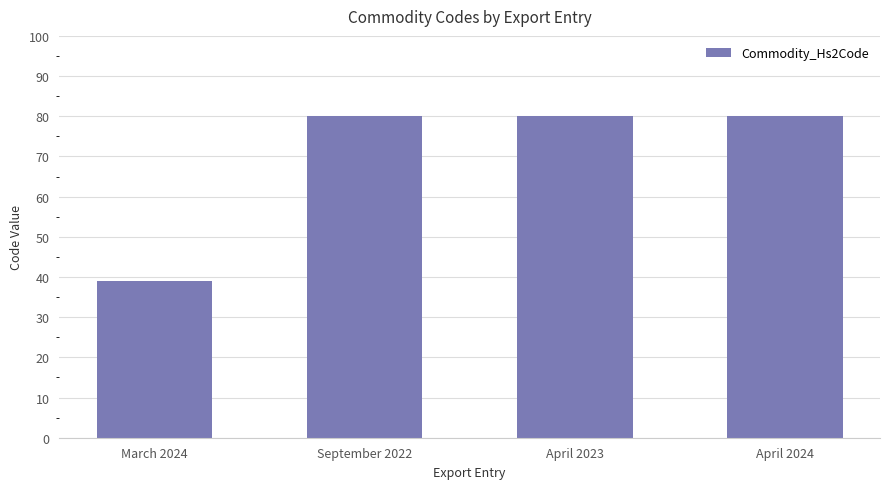

What is the change in value from March 2024 to April 2023?

+41